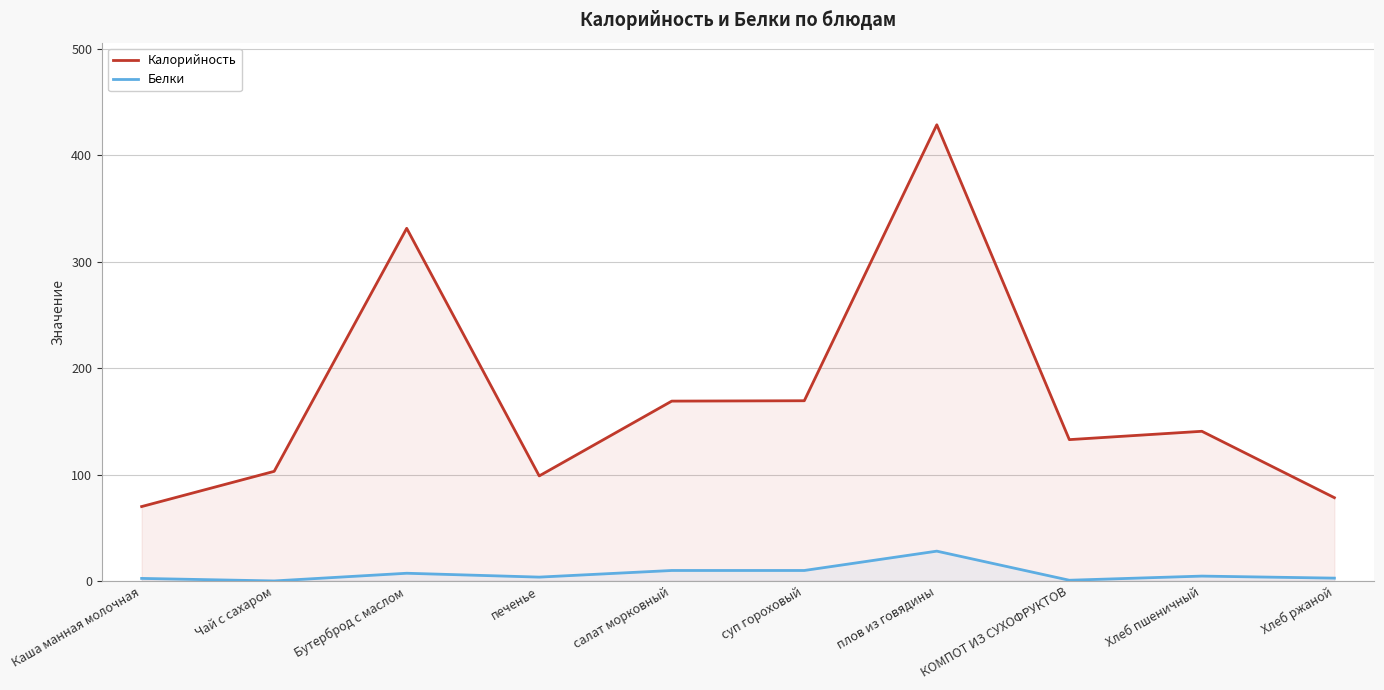

Where is Белки nearest to the value 14?

салат морковный